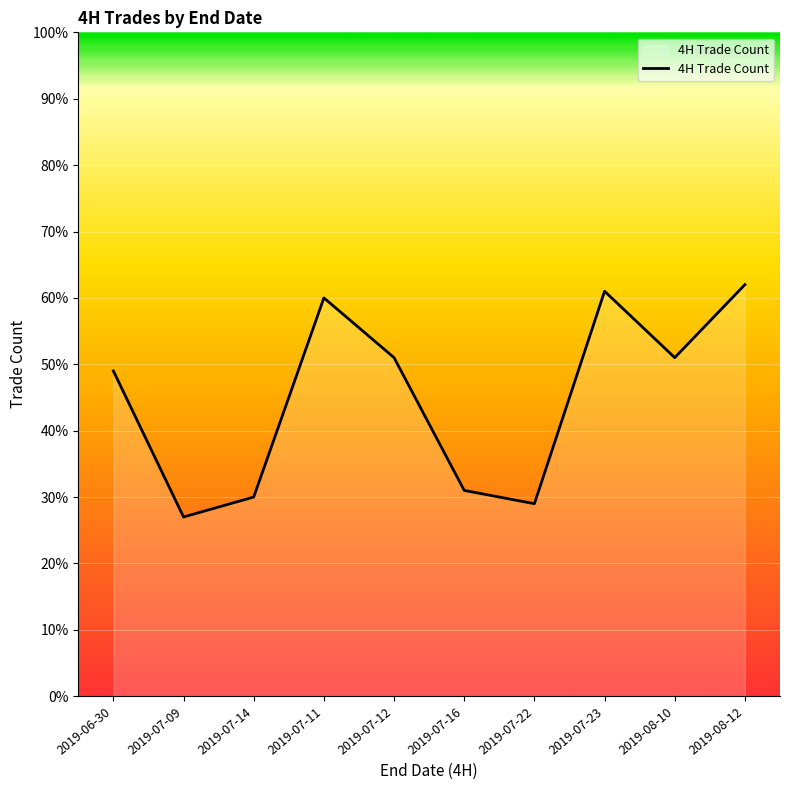

What value does the data have at 2019-07-22, to the nearest 5?

30